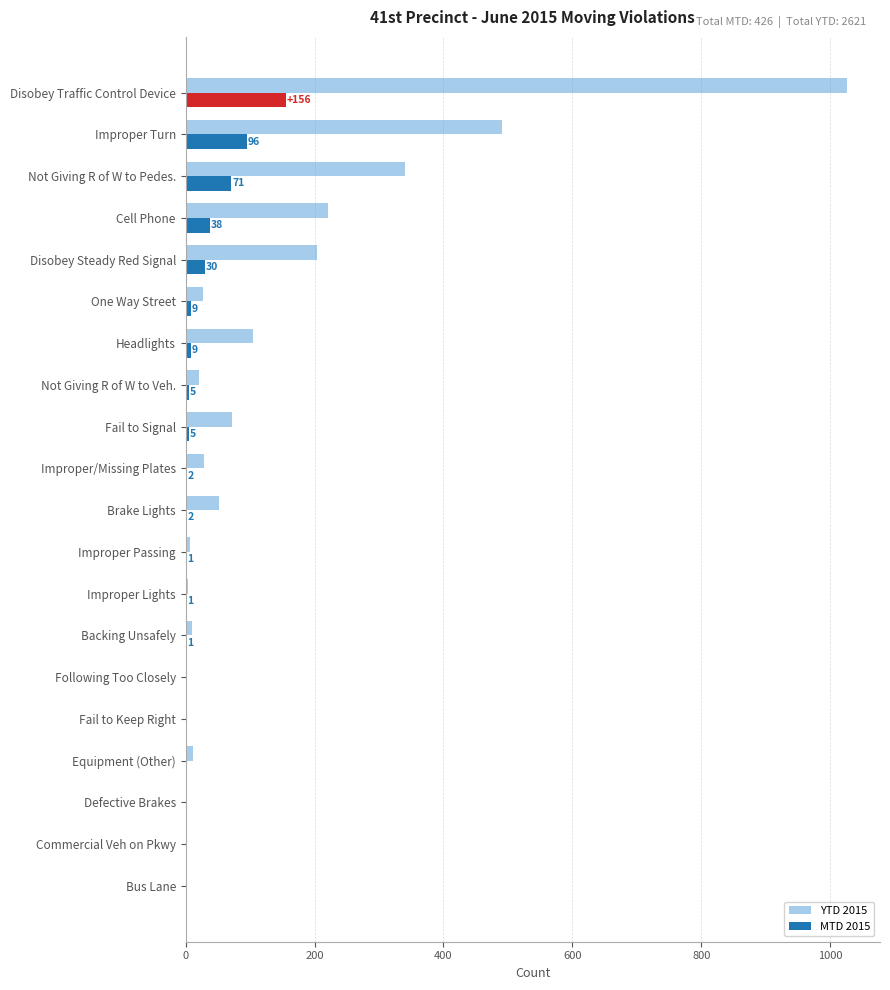

The YTD 2015 series shows -673 at Defective Brakes. True or false?

False